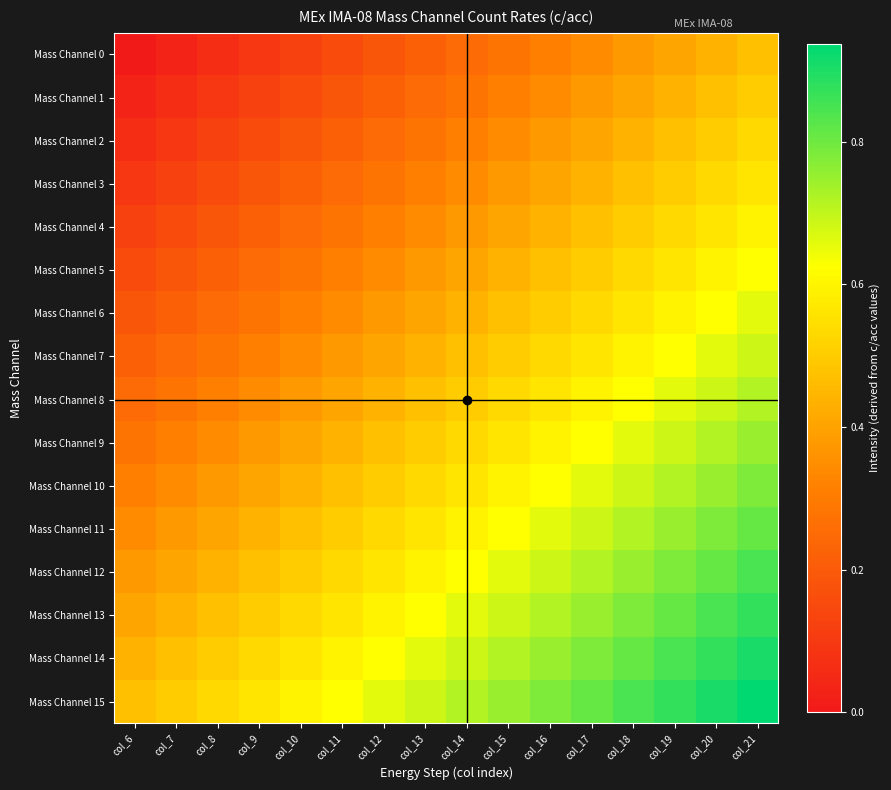

At how many categories does at least one series exceed 0?

16